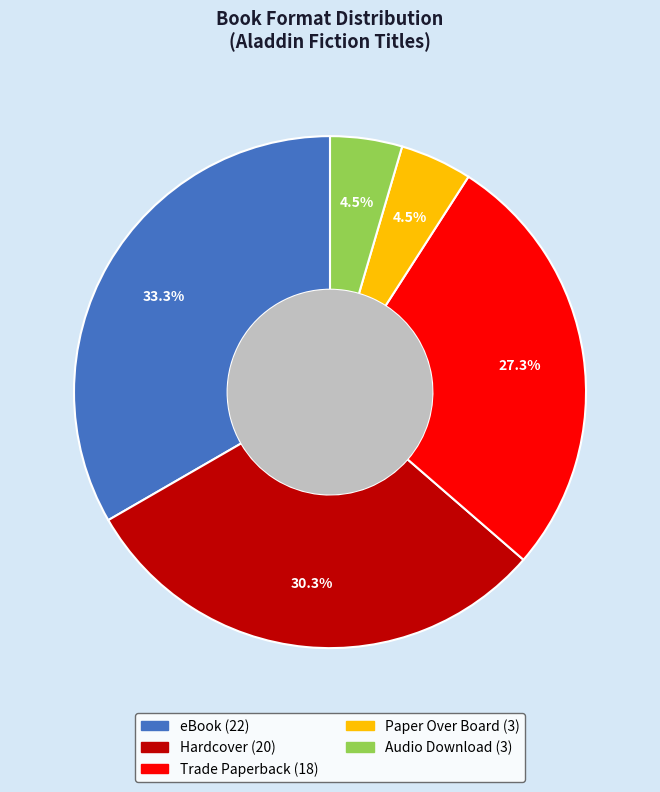

Is there a majority slice in this chart?

No